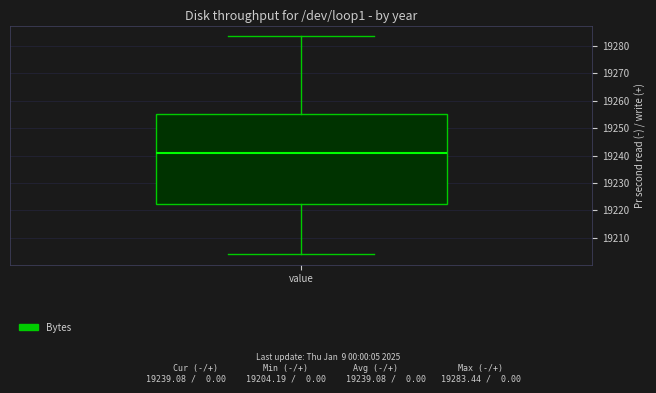

Transcribe this box plot: give where the median line is, the range the box spans, and where the two whiskers end, as read against the y-axis. The values are not printed on the chart, so give them approximately, as read against the axis.

median 19241, box 19222 to 19255, whiskers 19204 to 19283